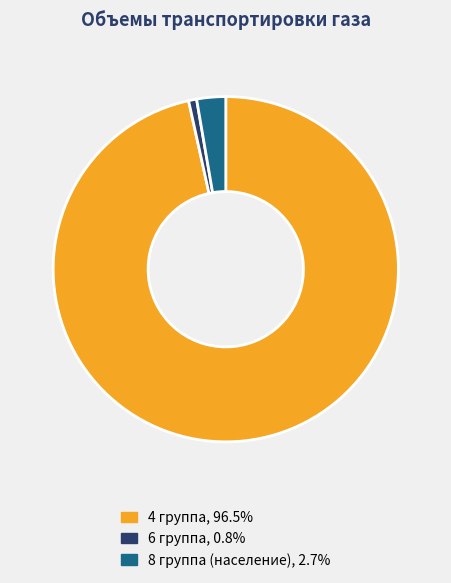

Does any single category account for the majority?

Yes